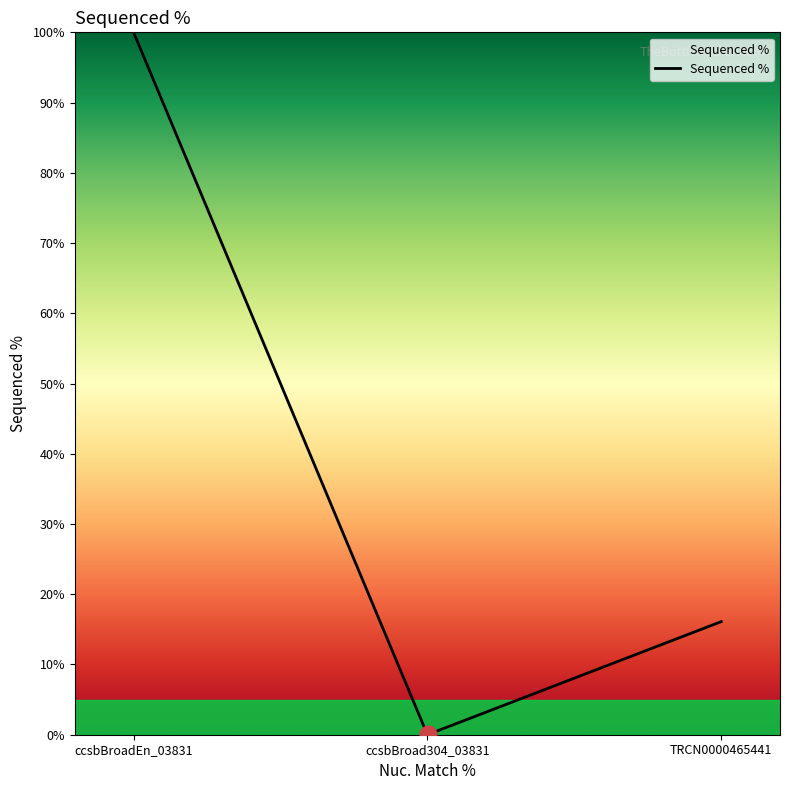

What is the difference between the maximum and minimum values?

99.9